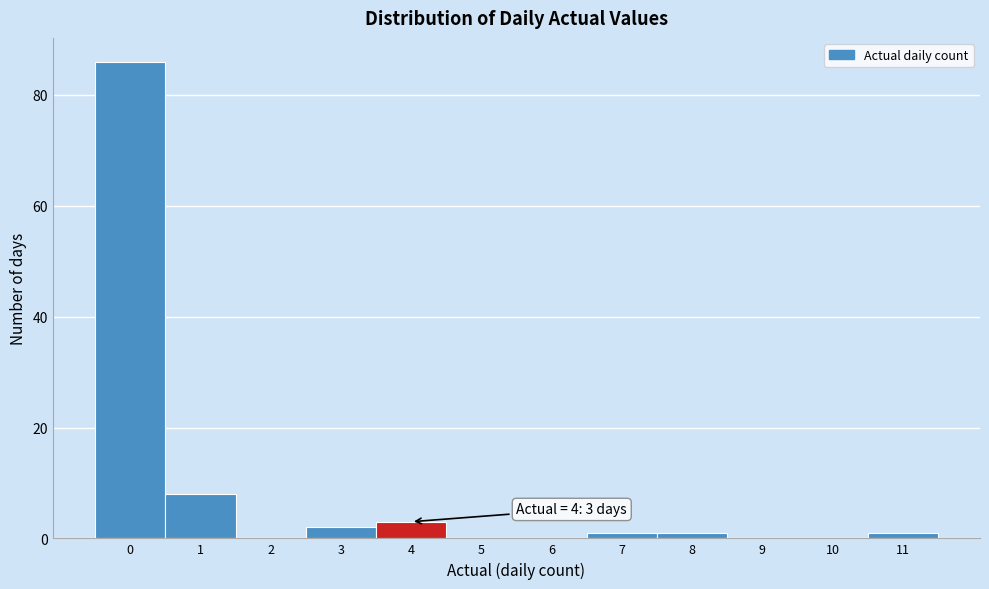

Reading left to right, list all the values displayed in this chart.

0=86	1=8	2=0	3=2	4=3	5=0	6=0	7=1	8=1	9=0	10=0	11=1